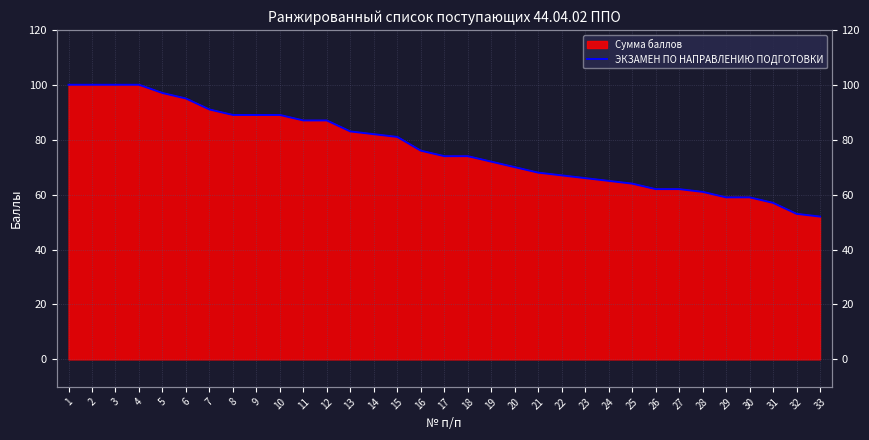

Which category has the highest value across all series?

1